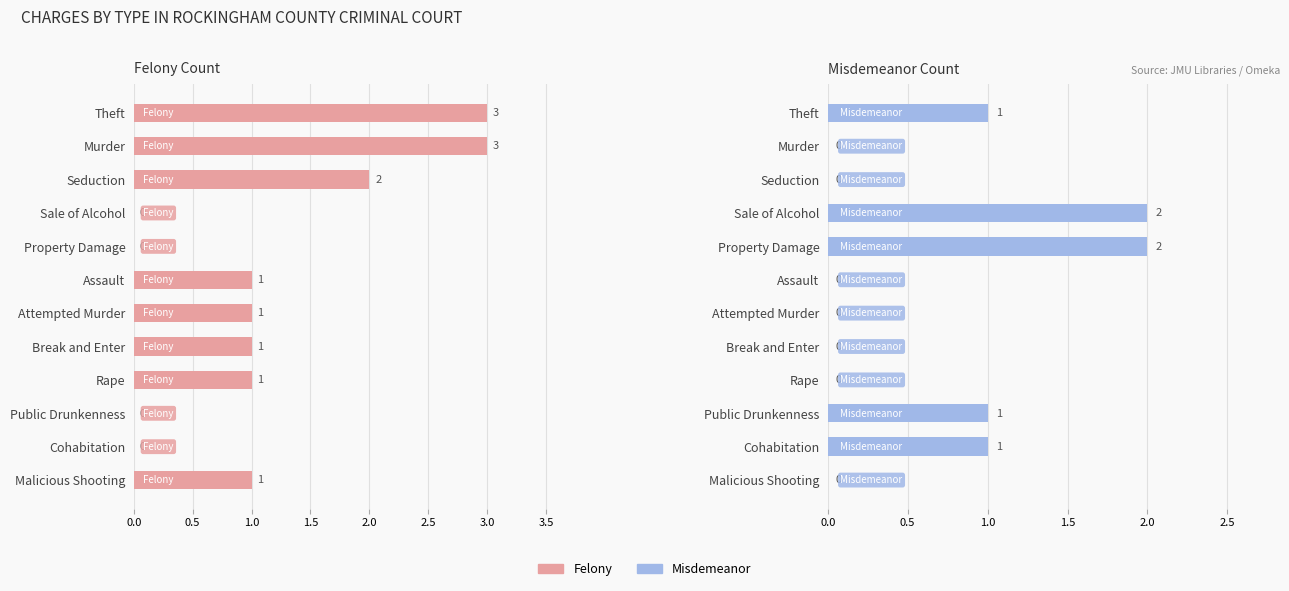

Which series has the largest total across all categories?

Felony